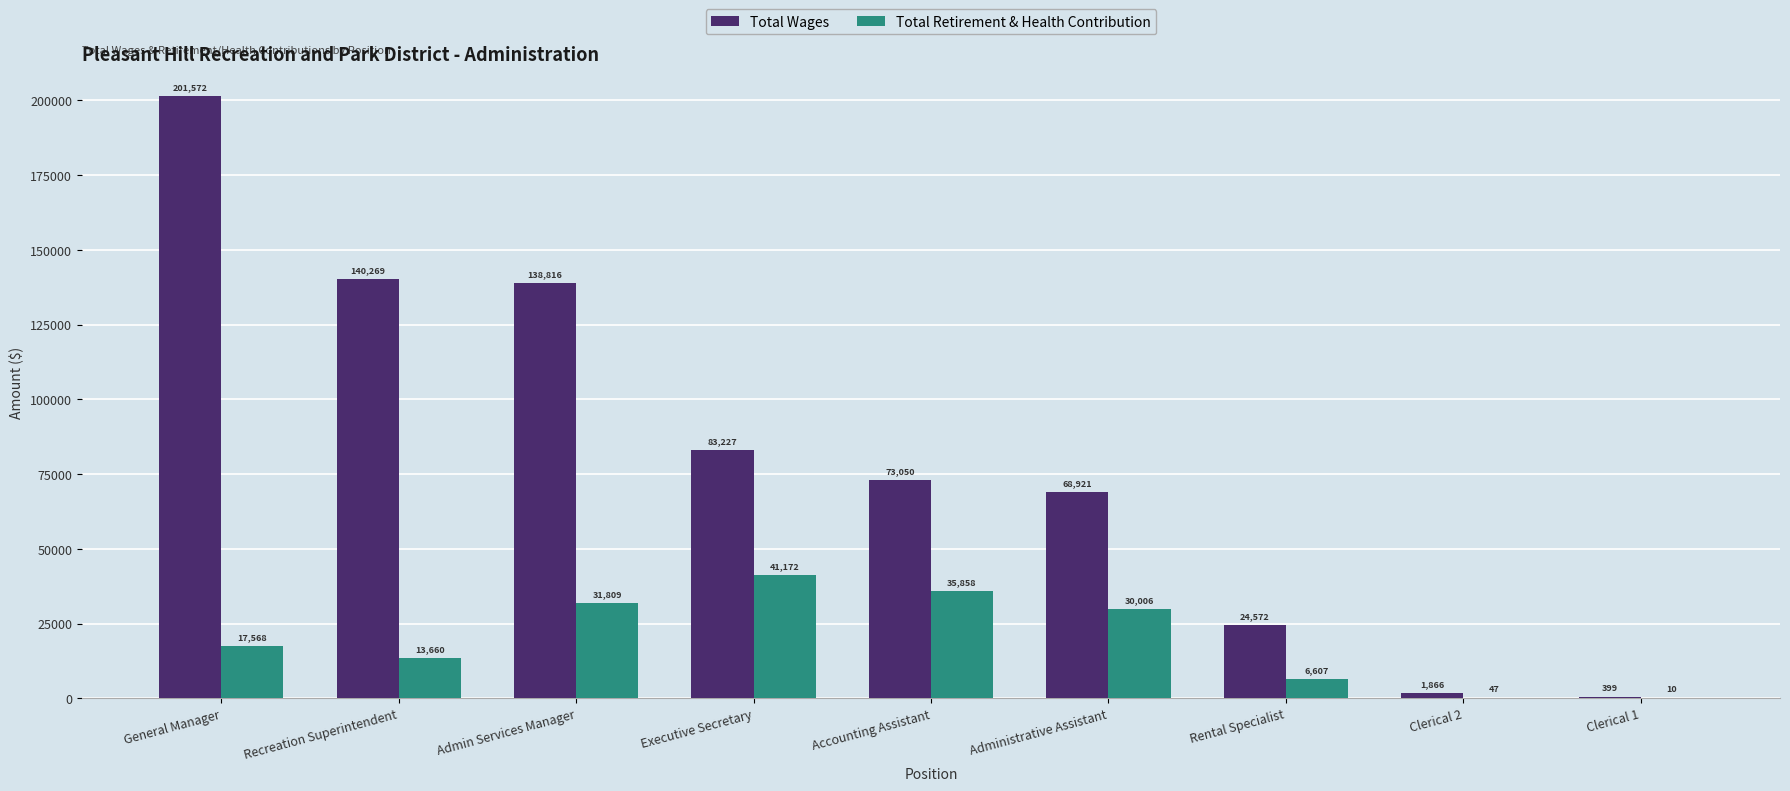

What is the approximate value of Total Retirement & Health Contribution at Administrative Assistant, to the nearest 100?

30000